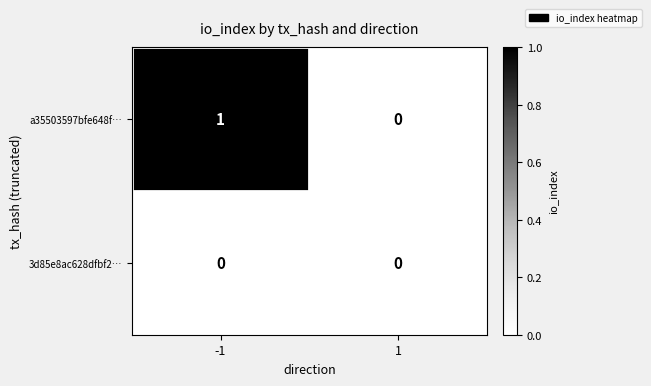

How many data points in a35503597bfe648f… are less than 1?

1